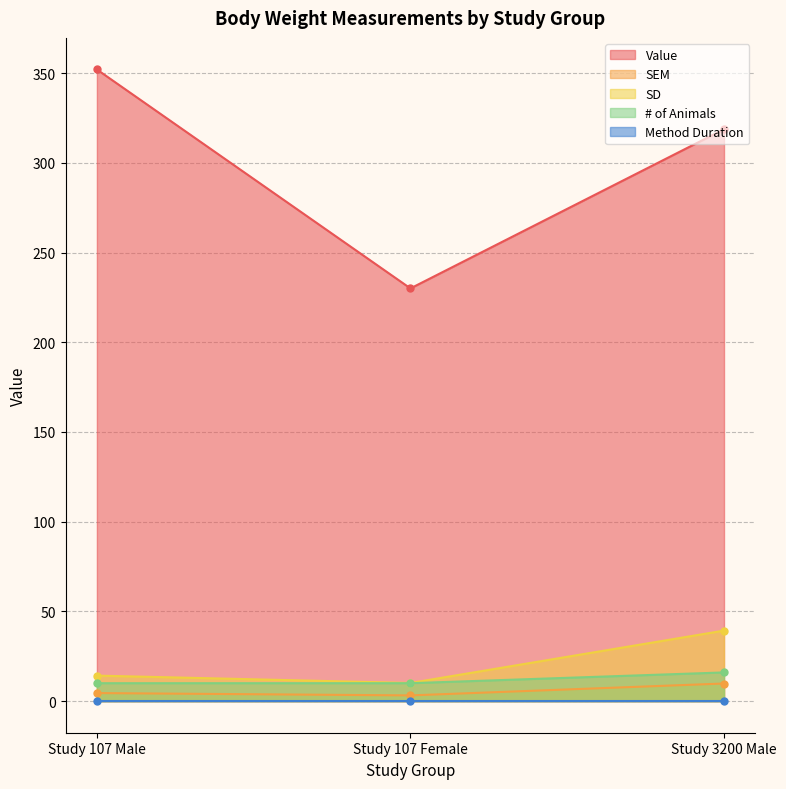

True or false: SEM has a value of 9.8 at Study 3200 Male.

True